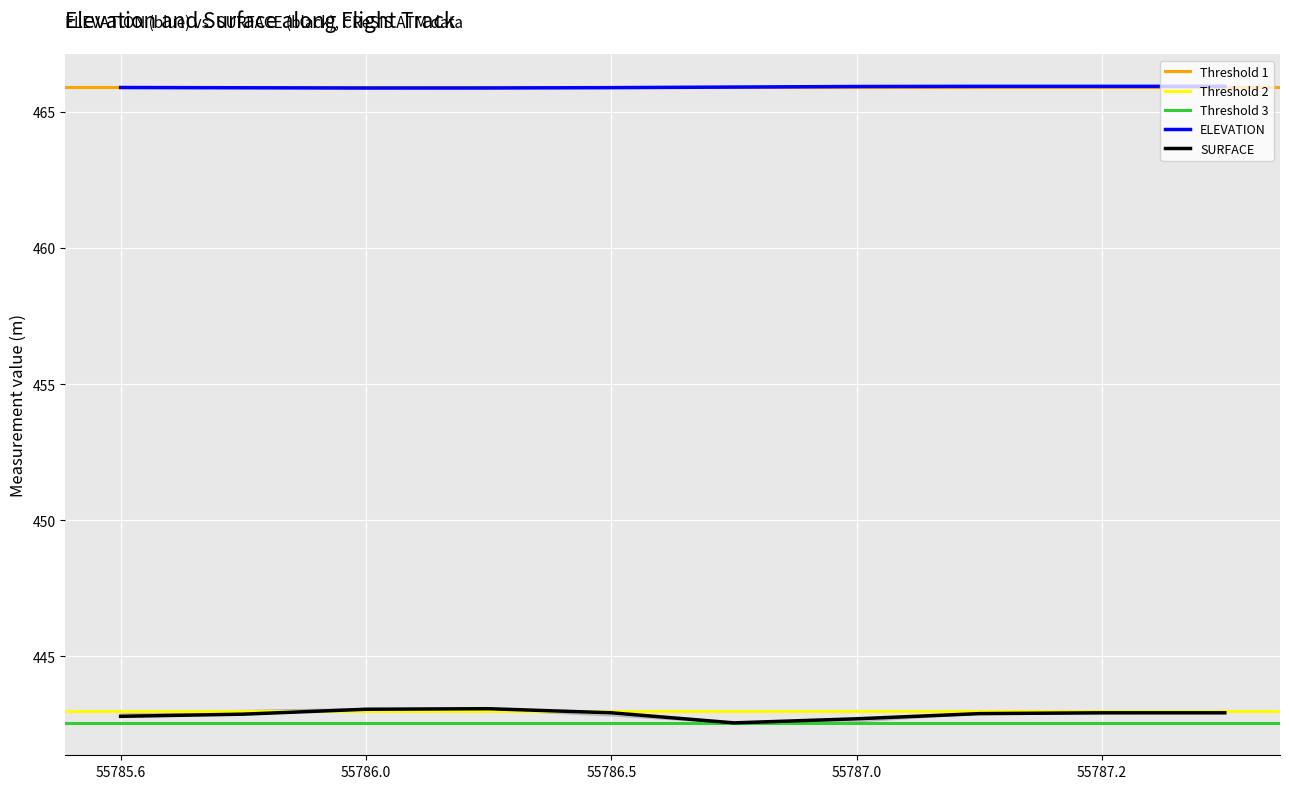

Is this an area chart (filled region under the line)?

No